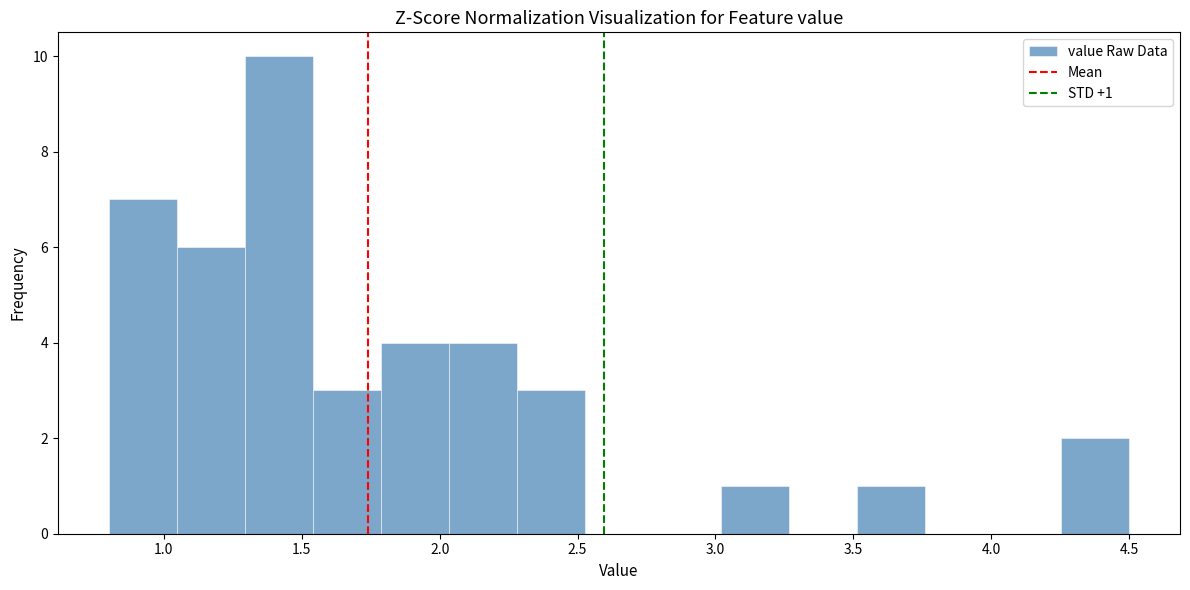

Which range on the x-axis has the tallest bar?

1.30 to 1.55